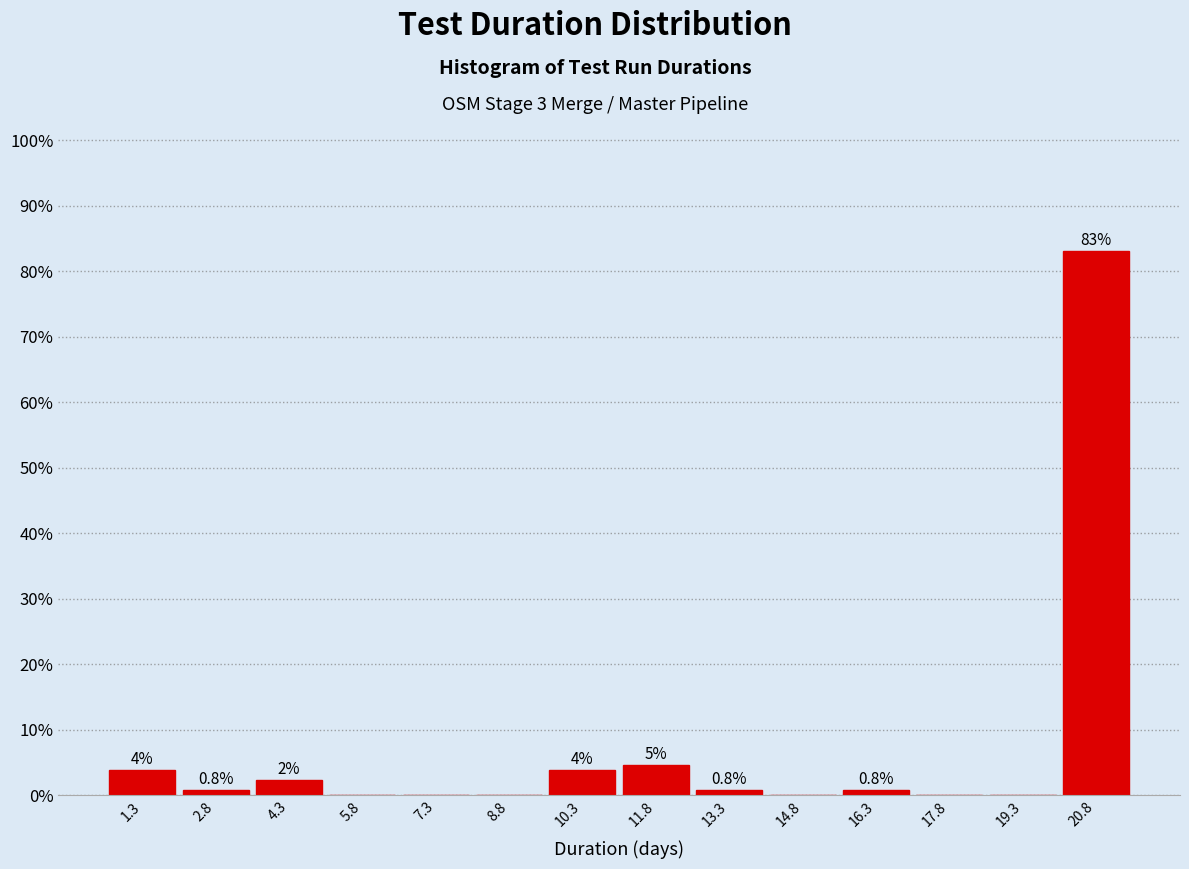

Over which range of the x-axis is the bar tallest?

20.0 to 21.6